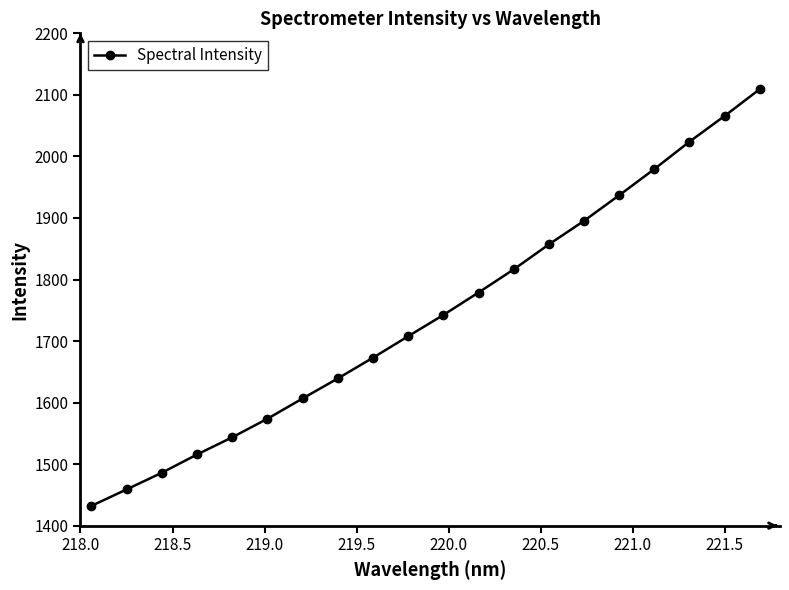

How many series are shown in this chart?

1